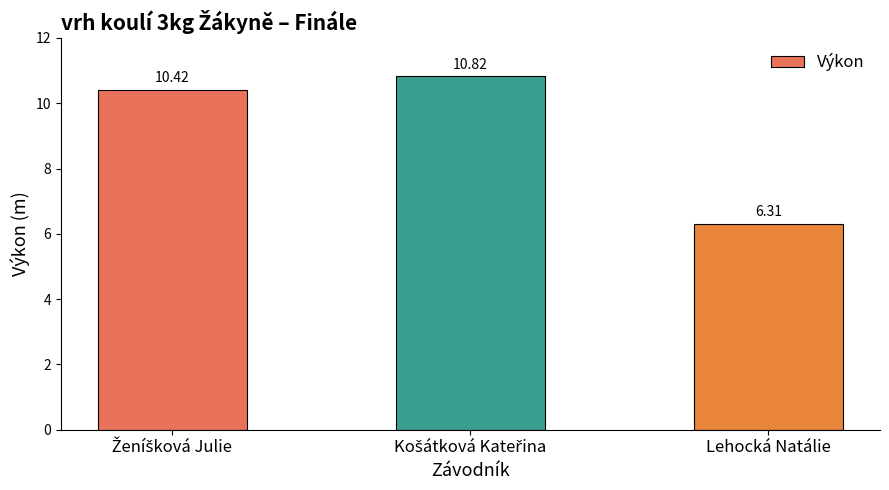

What is the average value?

9.2